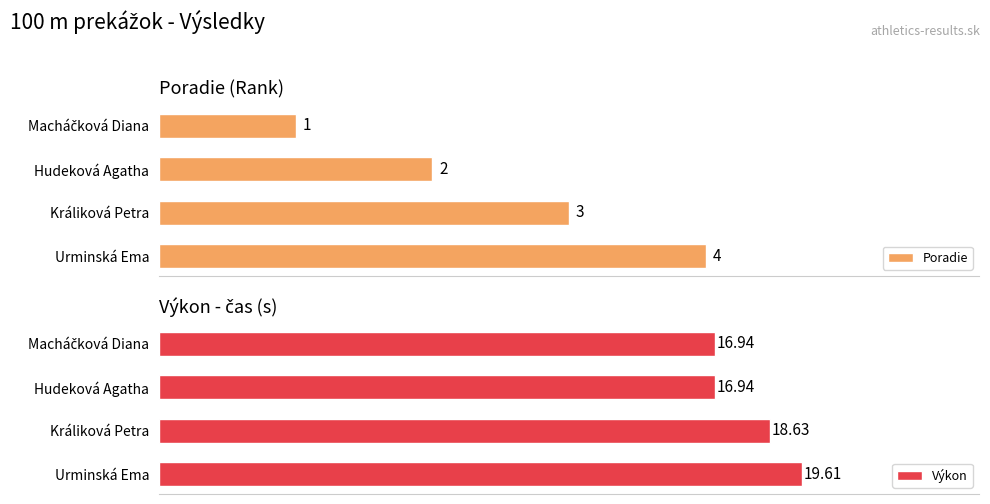

Where is Poradie nearest to the value 2?

Hudeková Agatha